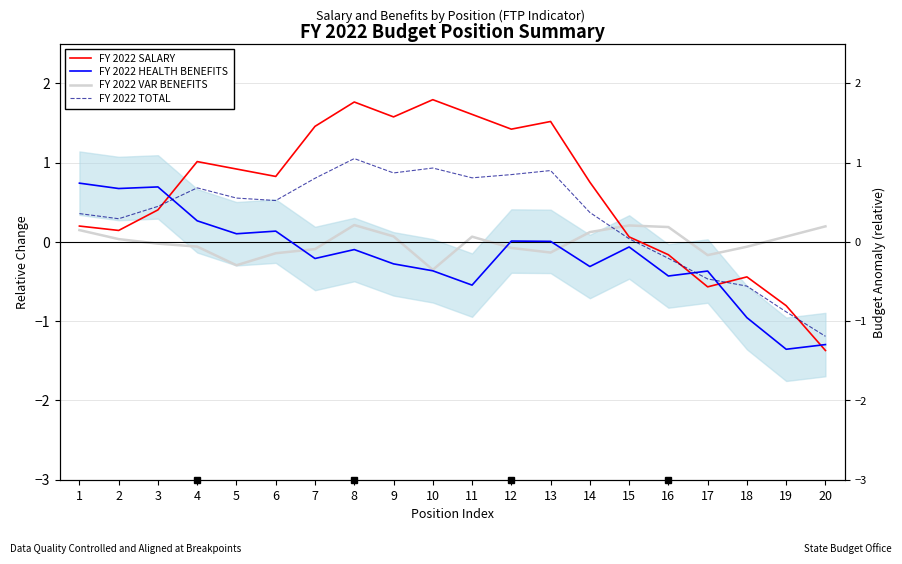

Reading left to right, extract all data points from this chart.

FY 2022 SALARY: 0.2	0.1	0.4	1.0	0.9	0.8	1.5	1.8	1.6	1.8	1.6	1.4	1.5	0.8	0.1	-0.2	-0.6	-0.4	-0.8	-1.4
FY 2022 HEALTH BENEFITS: 0.7	0.7	0.7	0.3	0.1	0.1	-0.2	-0.1	-0.3	-0.4	-0.5	0.0	0.0	-0.3	-0.1	-0.4	-0.4	-1.0	-1.4	-1.3
FY 2022 VAR BENEFITS: 0.1	0.0	-0.0	-0.1	-0.3	-0.1	-0.1	0.2	0.1	-0.4	0.1	-0.1	-0.1	0.1	0.2	0.2	-0.2	-0.1	0.1	0.2
FY 2022 TOTAL: 0.4	0.3	0.4	0.7	0.6	0.5	0.8	1.0	0.9	0.9	0.8	0.8	0.9	0.4	0.0	-0.2	-0.5	-0.6	-0.9	-1.2